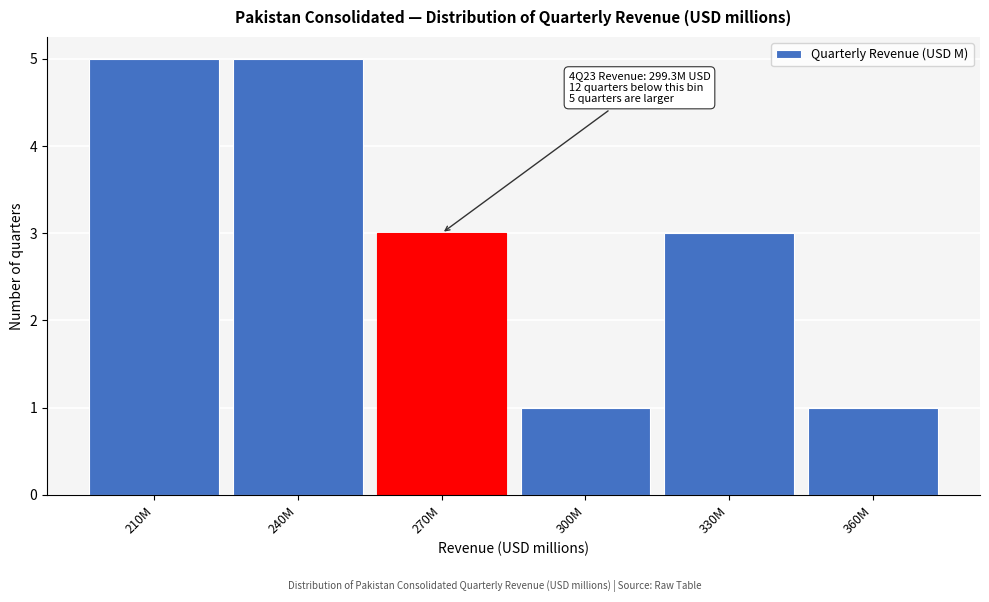

Reading left to right, what are all the values shown in this chart?

5	5	3	1	3	1